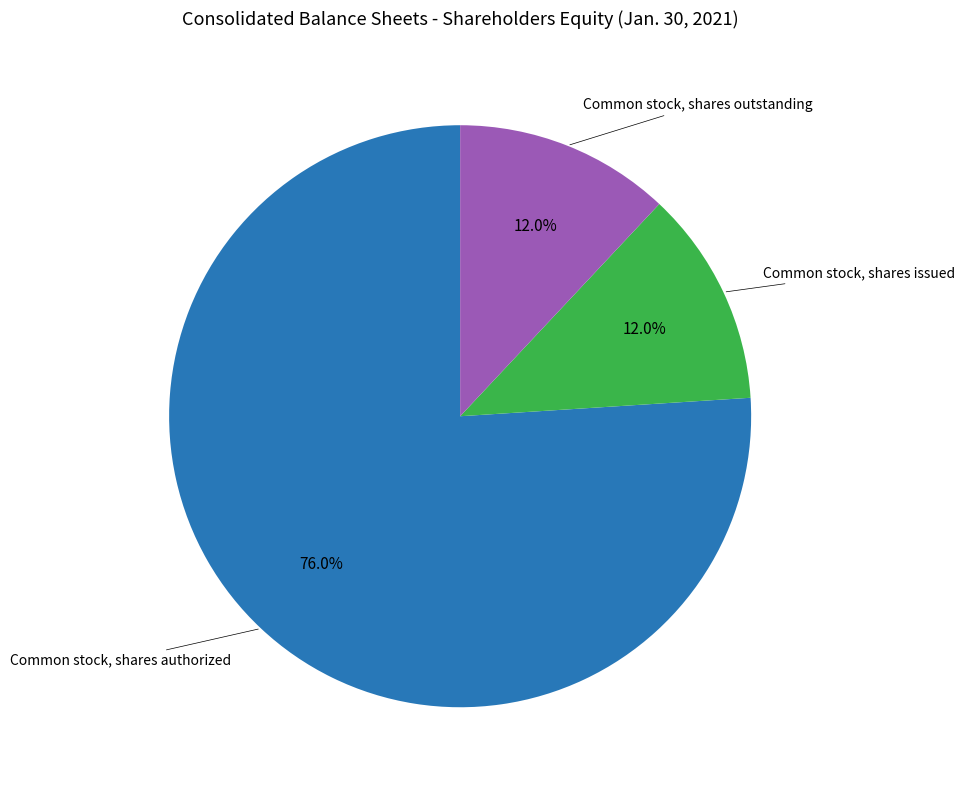

Does any single category account for the majority?

Yes